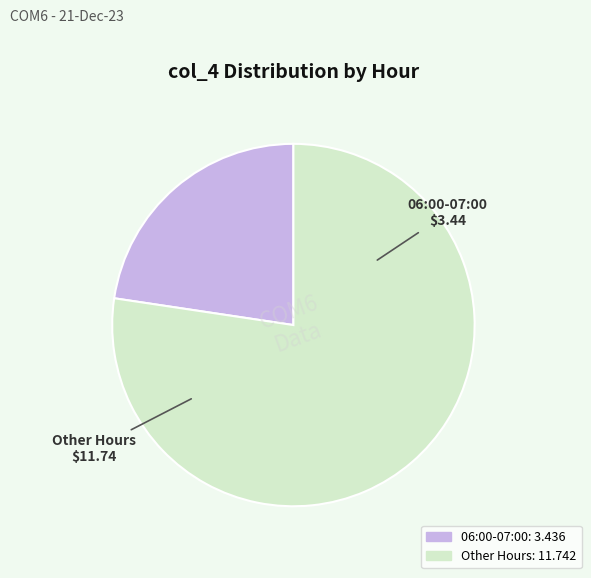

Is there any slice that represents more than half of the pie?

Yes